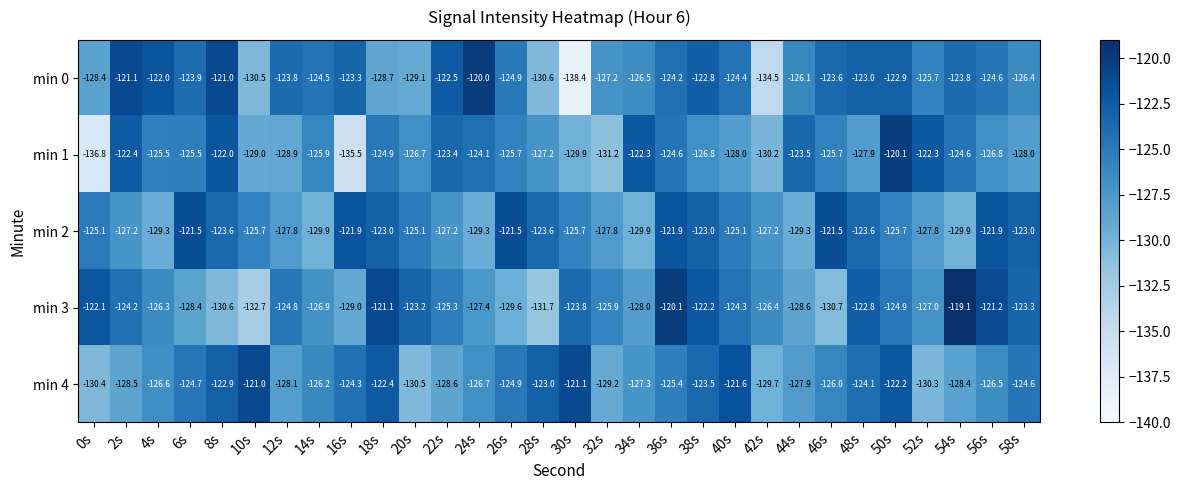

Rank the series by their maximum value, from lowest to highest.

min 2, min 4, min 1, min 0, min 3